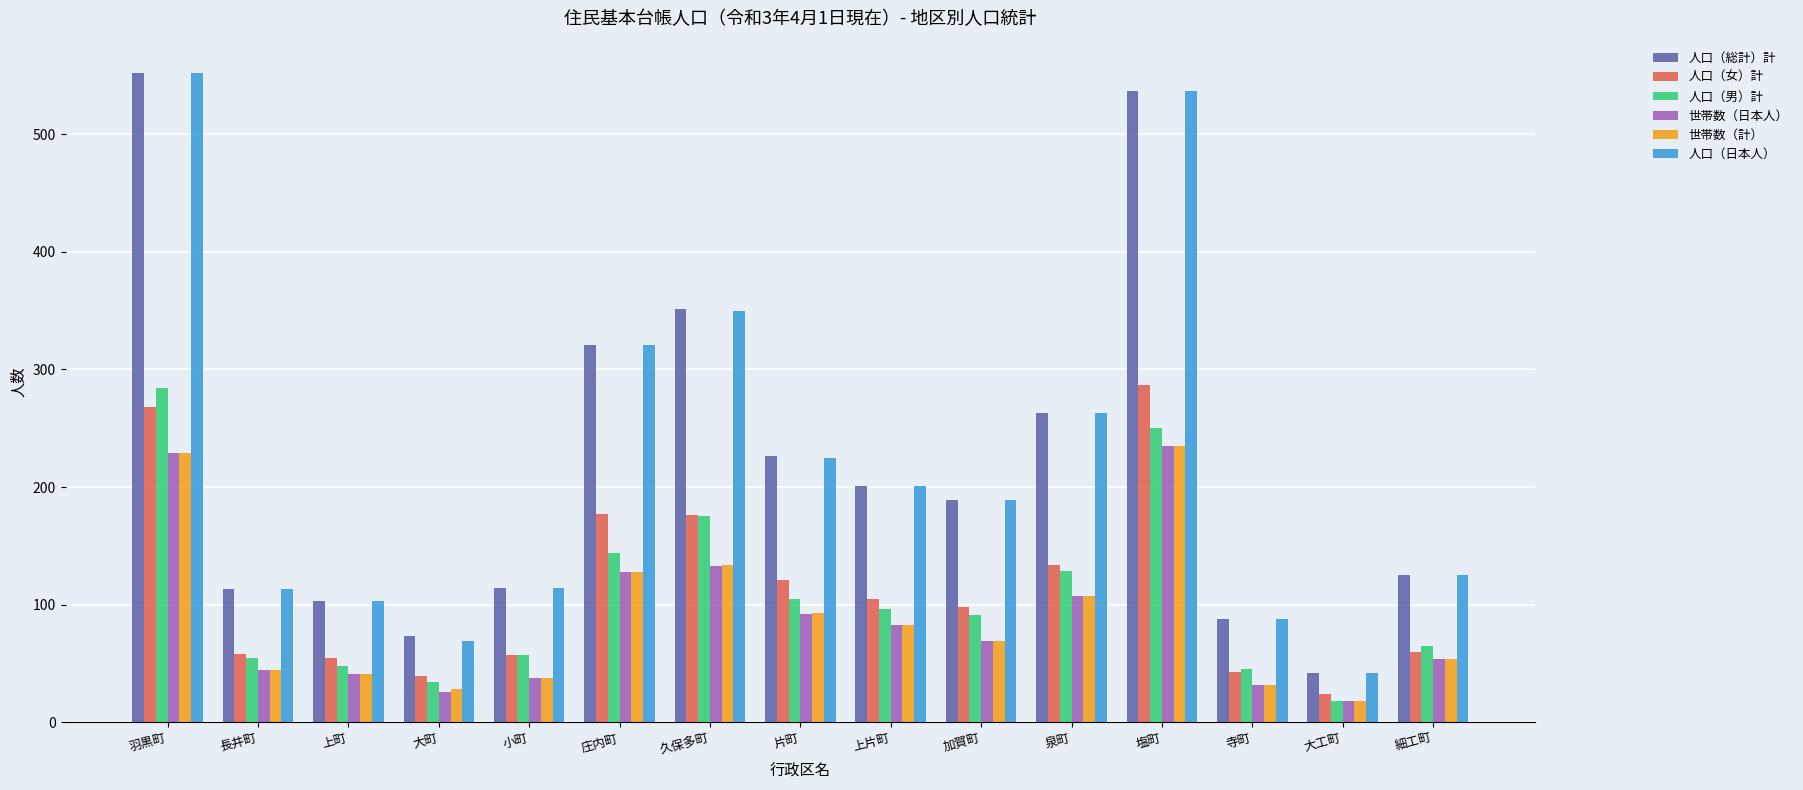

The value of 人口（女）計 at 片町 is 55. True or false?

False